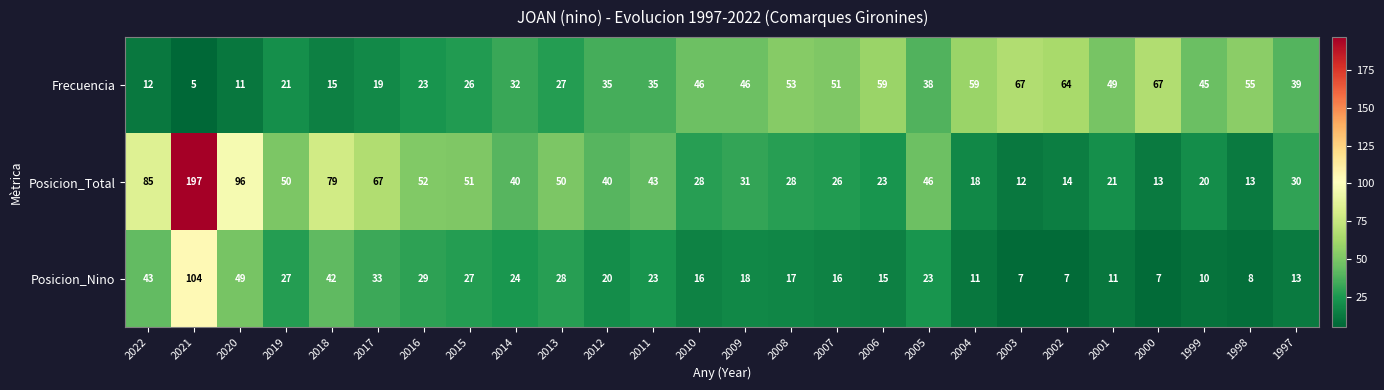

What is the maximum value shown in the chart?

197